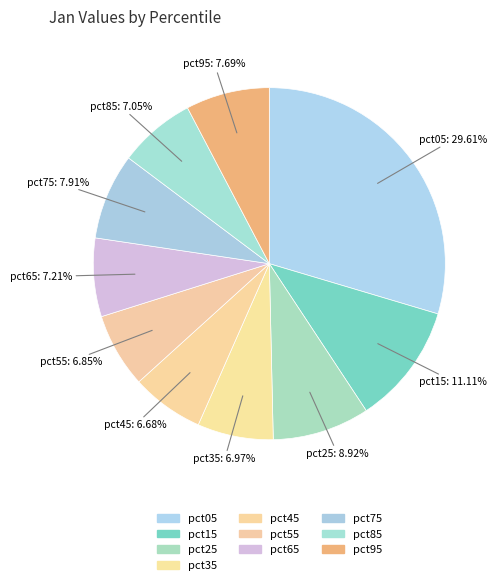

True or false: pct05 accounts for 30% of the total.

True